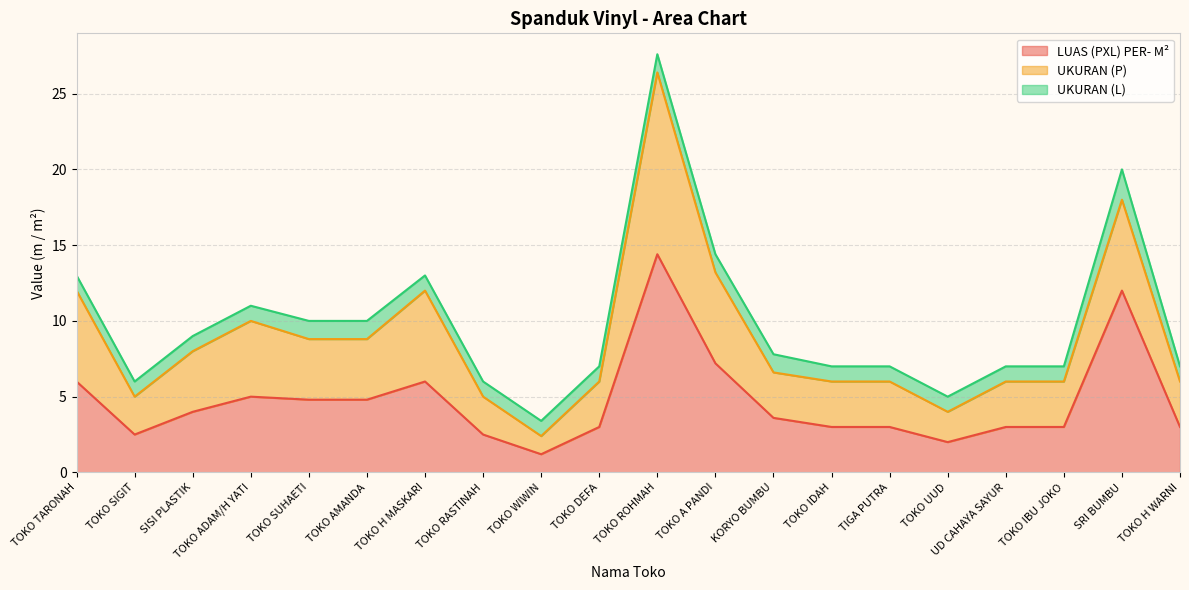

What are all the series names shown in the legend?

LUAS (PXL) PER- M², UKURAN (P), UKURAN (L)